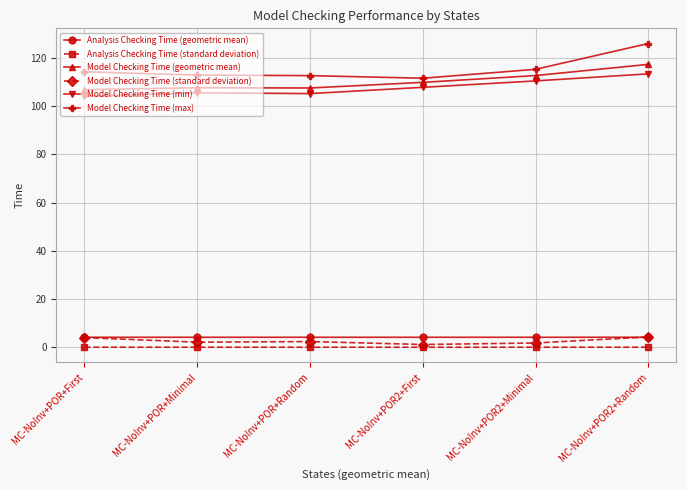

Which series has the largest range (max minus min)?

Model Checking Time (max)